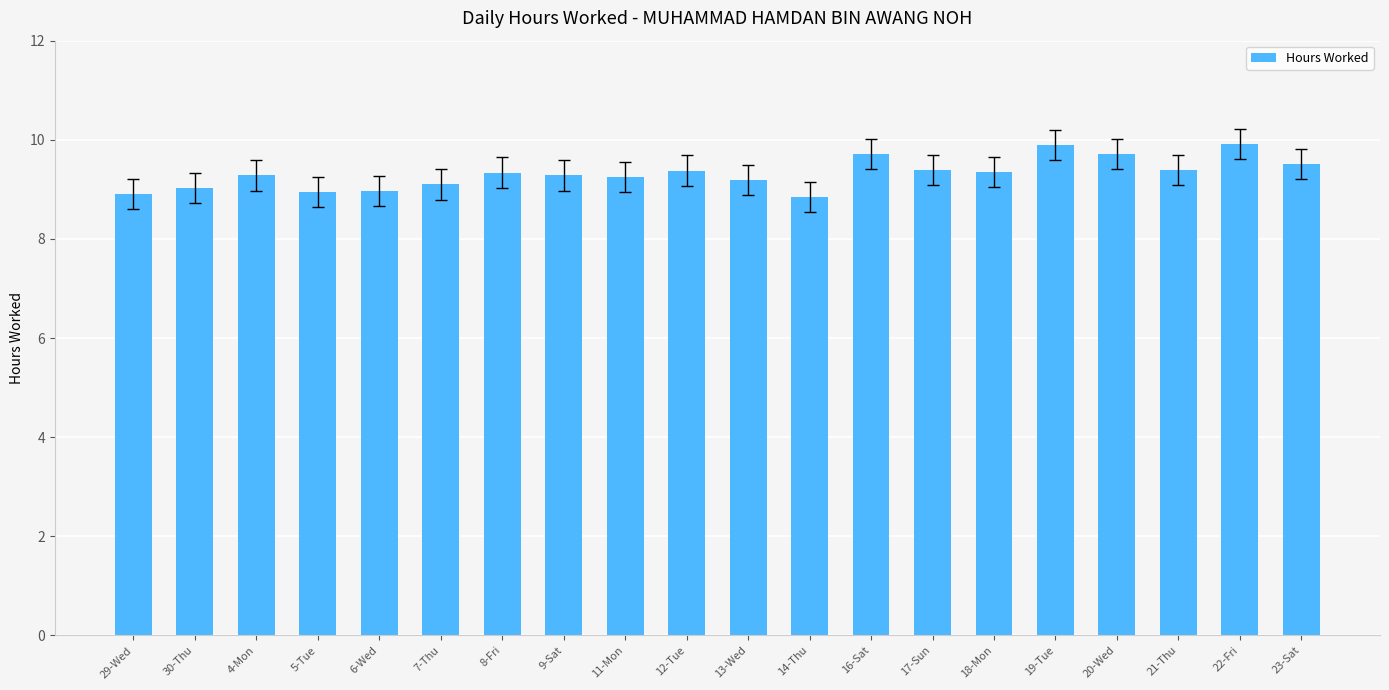

What is the greatest value displayed?

9.9